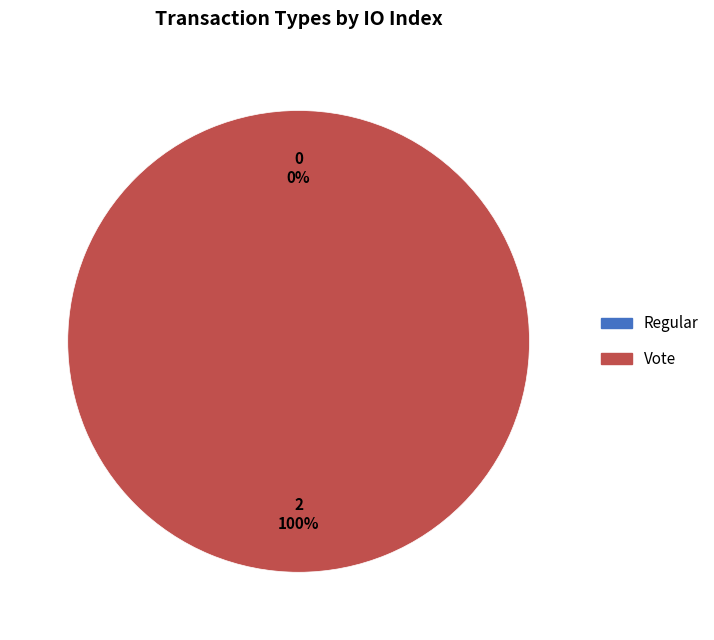

Is there any slice that represents more than half of the pie?

Yes